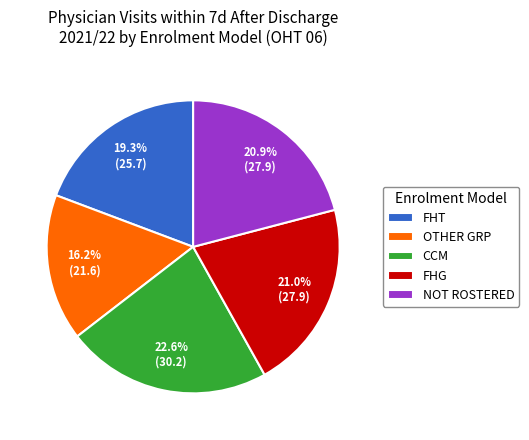

Combined, do FHT and OTHER GRP account for over 50%?

No